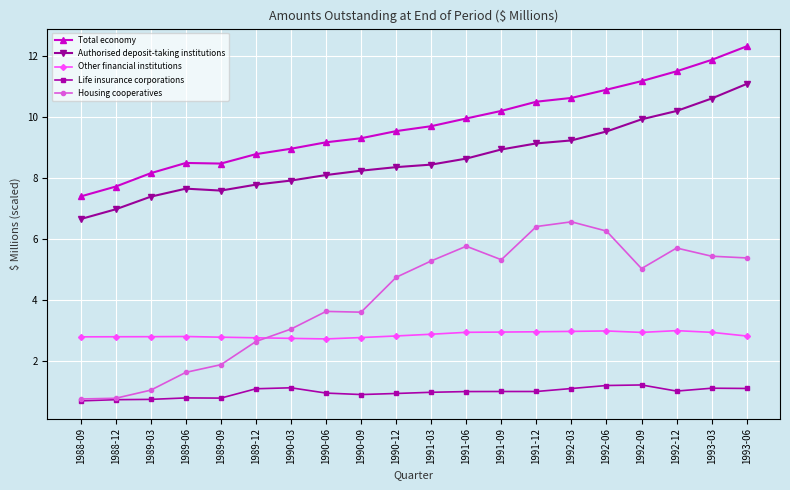

What is the difference between the Housing cooperatives values at 1989-03 and 1992-03?

5.5